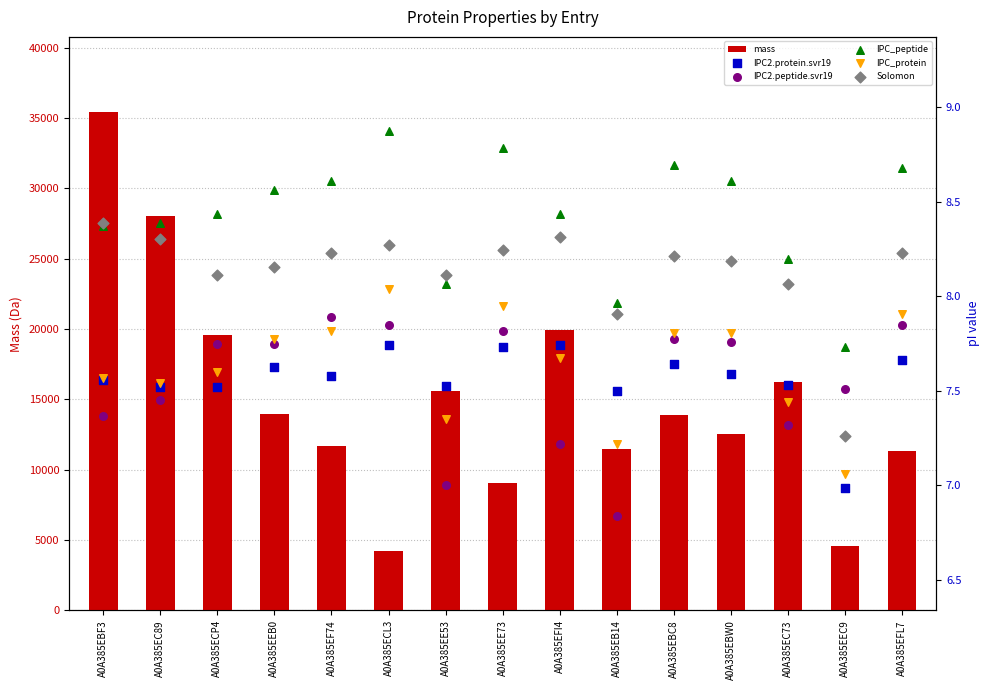

What are all the series names shown in the legend?

mass, IPC2.protein.svr19, IPC2.peptide.svr19, IPC_peptide, IPC_protein, Solomon